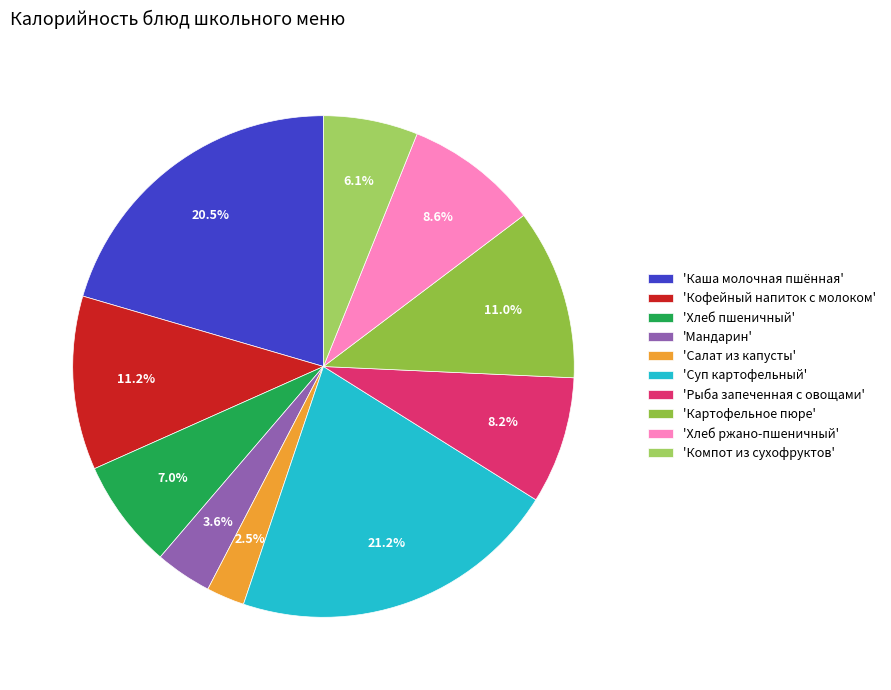

How many segments does this pie chart have?

10